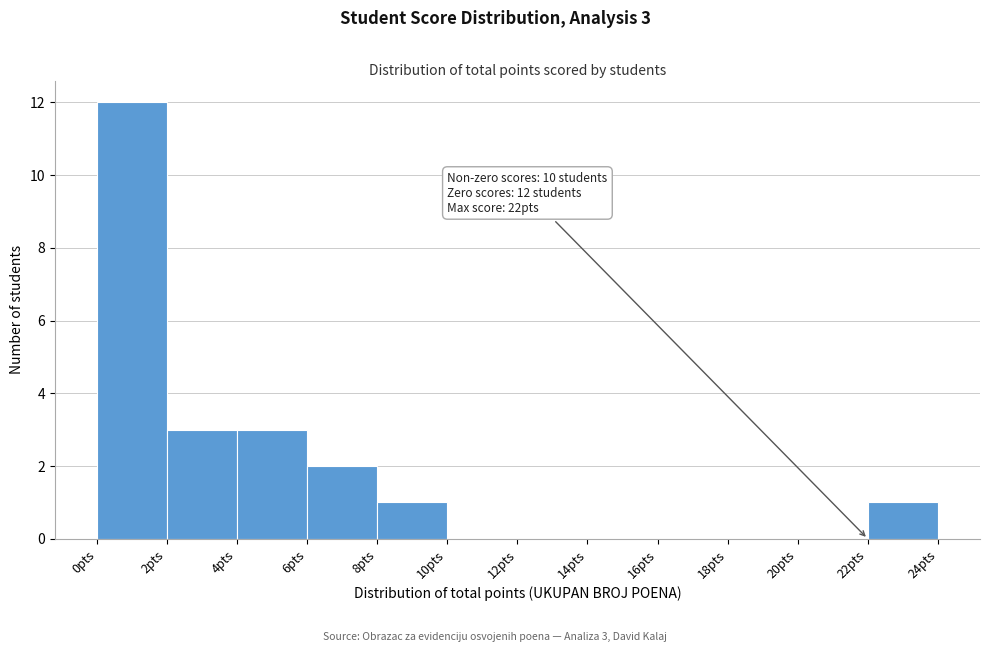

Which range on the x-axis has the tallest bar?

0 to 2